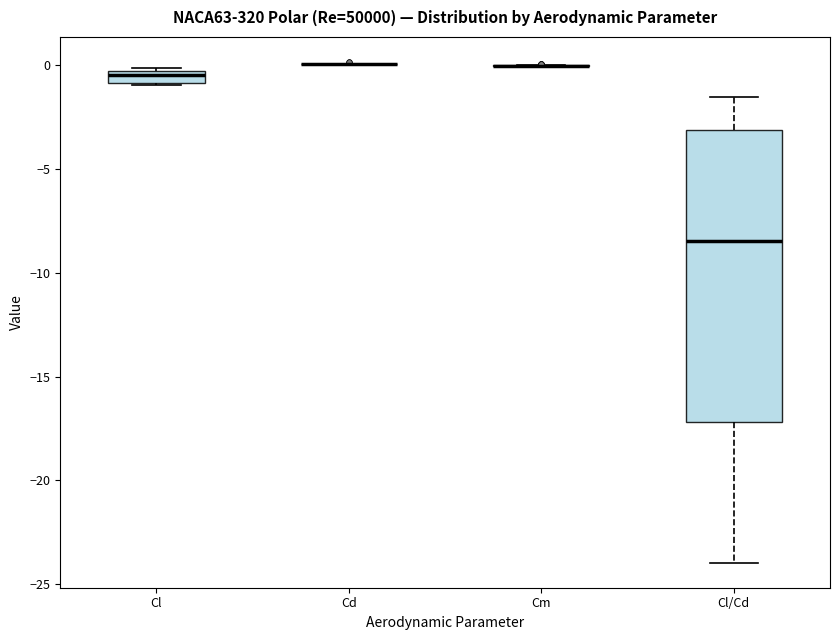

Comparing the boxes themselves (not the whiskers), which one is the tallest?

Cl/Cd